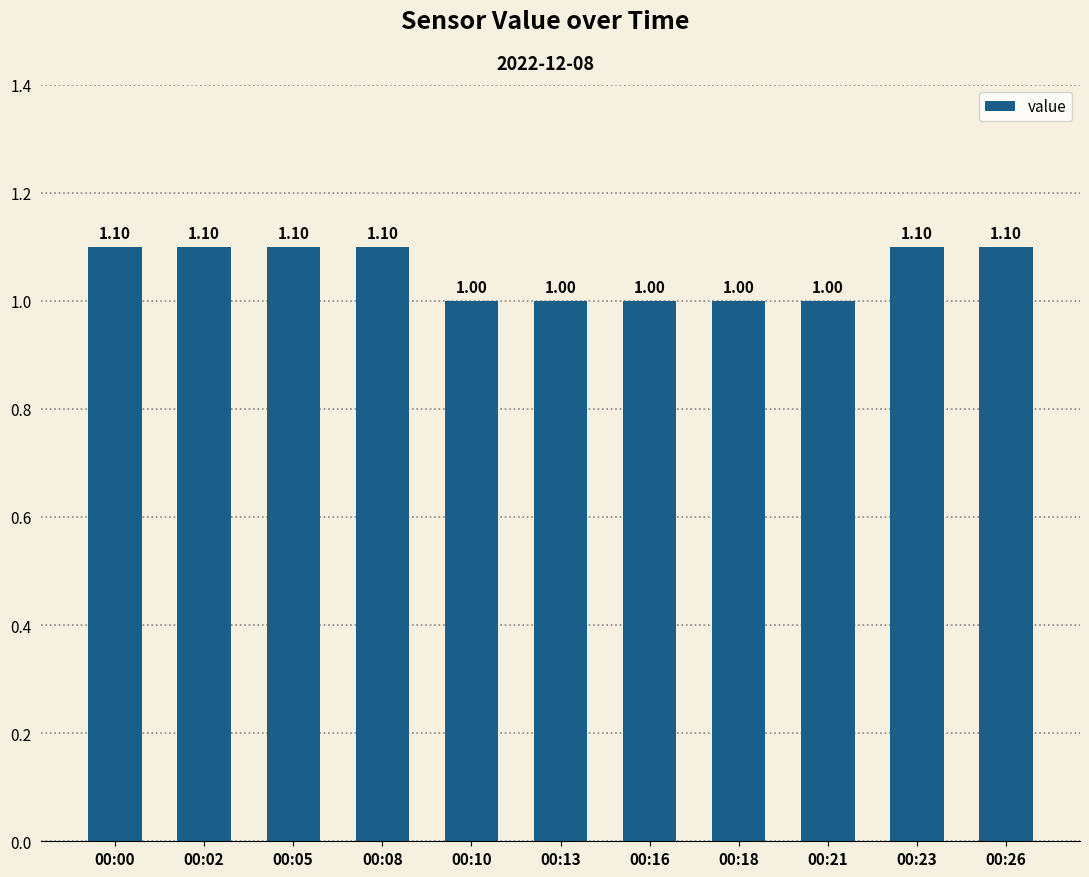

True or false: the data shows 1.0 at 00:16.

True